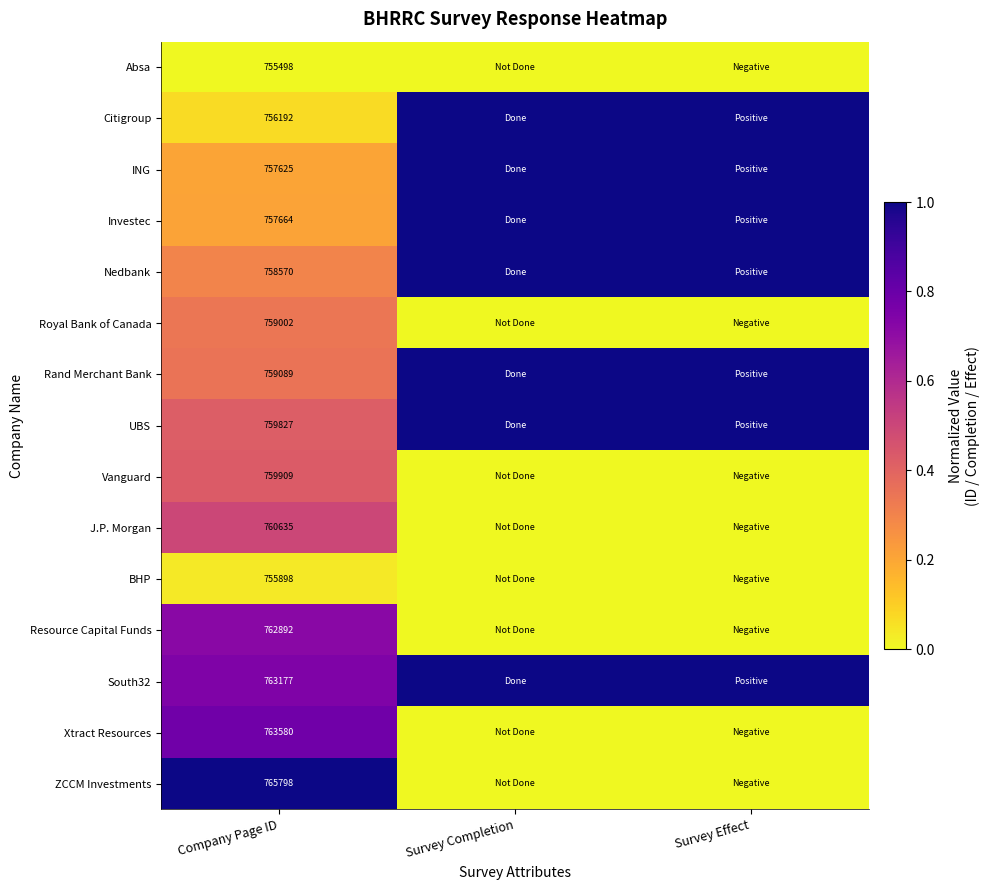

Rank the series at Company Page ID from highest to lowest value.

ZCCM Investments, Xtract Resources, South32, Resource Capital Funds, J.P. Morgan, Vanguard, UBS, Rand Merchant Bank, Royal Bank of Canada, Nedbank, Investec, ING, Citigroup, BHP, Absa